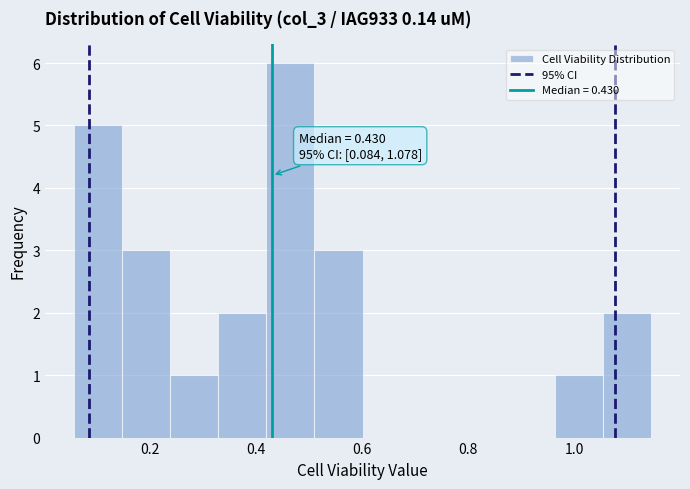

Over which range of the x-axis is the bar tallest?

0.42 to 0.50